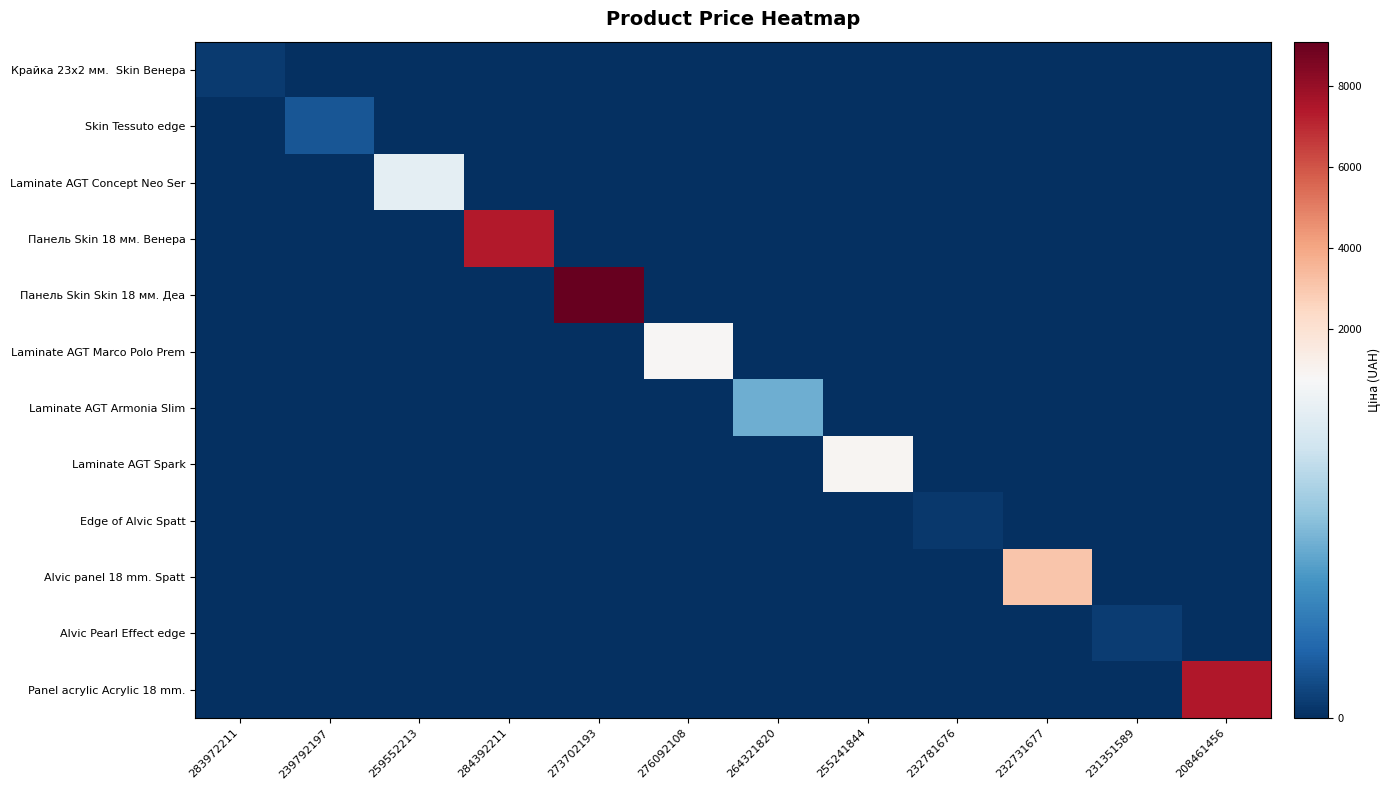

At which category is the sum across all series the highest?

273702193